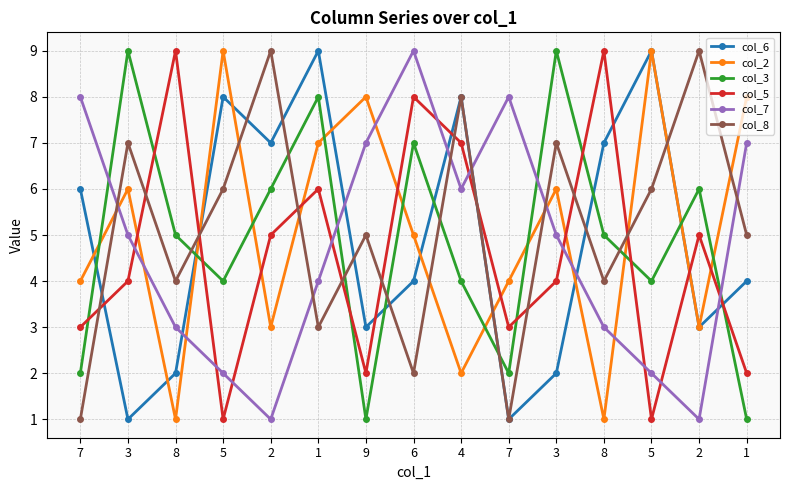

What are all the series names shown in the legend?

col_6, col_2, col_3, col_5, col_7, col_8